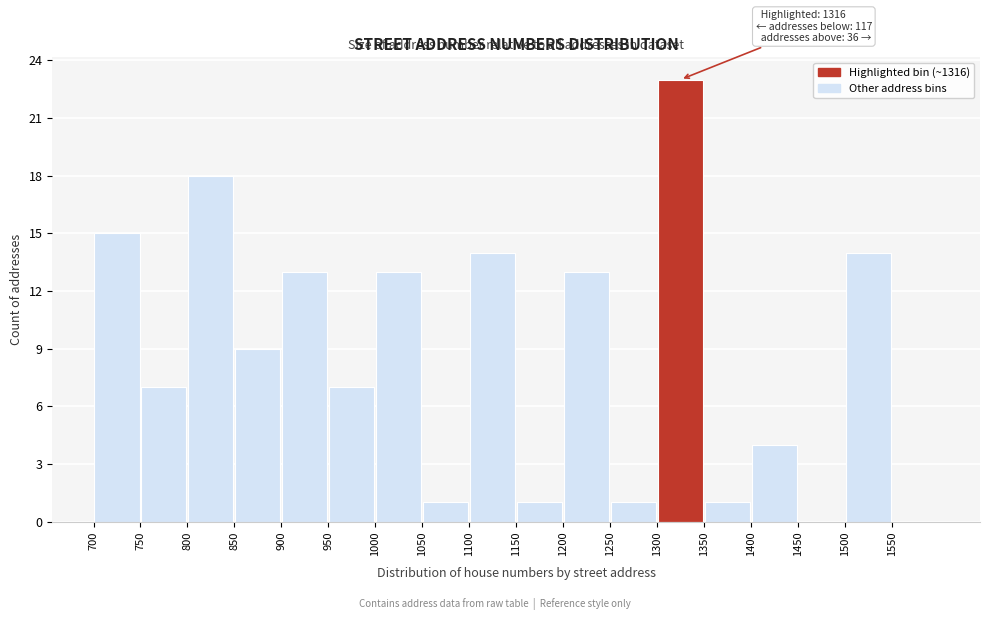

Over which range of the x-axis is the bar tallest?

1300 to 1350